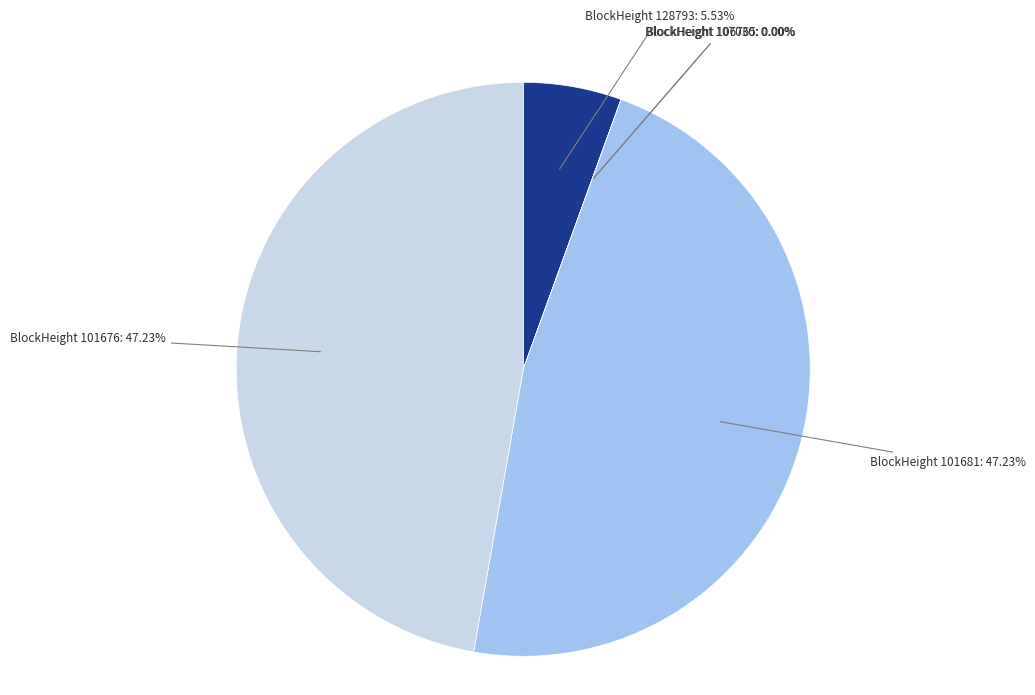

Combined, do BlockHeight 101681: 47.23% and BlockHeight 128793: 5.53% account for over 50%?

Yes